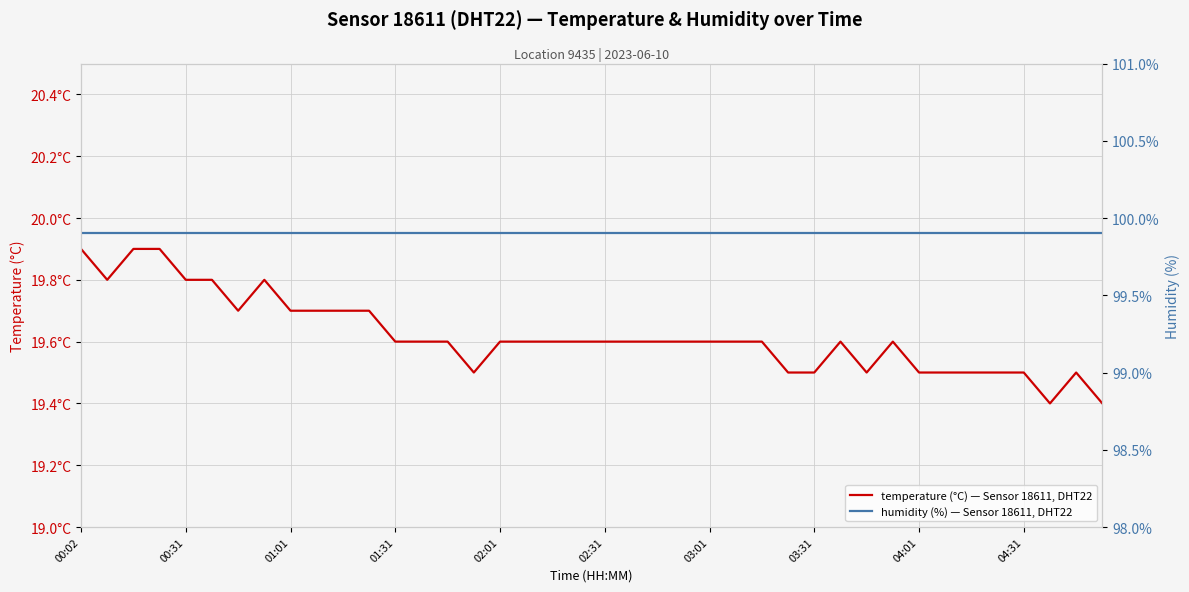

Reading left to right, extract all data points from this chart.

temperature (°C) — Sensor 18611, DHT22: 19.9	19.8	19.9	19.9	19.8	19.8	19.7	19.8	19.7	19.7	19.7	19.7	19.6	19.6	19.6	19.5	19.6	19.6	19.6	19.6	19.6	19.6	19.6	19.6	19.6	19.6	19.6	19.5	19.5	19.6	19.5	19.6	19.5	19.5	19.5	19.5	19.5	19.4	19.5	19.4
humidity (%) — Sensor 18611, DHT22: 99.9	99.9	99.9	99.9	99.9	99.9	99.9	99.9	99.9	99.9	99.9	99.9	99.9	99.9	99.9	99.9	99.9	99.9	99.9	99.9	99.9	99.9	99.9	99.9	99.9	99.9	99.9	99.9	99.9	99.9	99.9	99.9	99.9	99.9	99.9	99.9	99.9	99.9	99.9	99.9